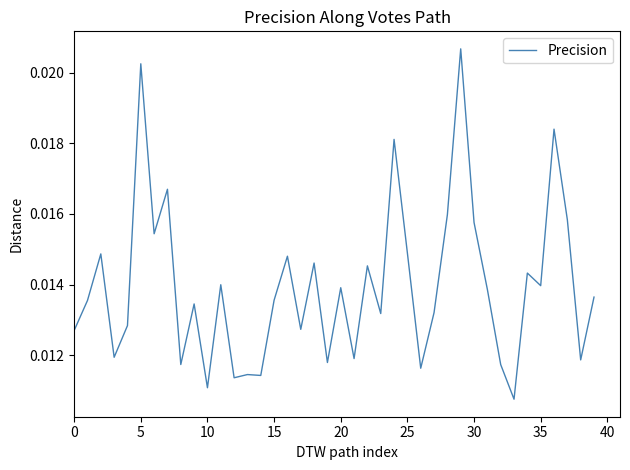

How many lines are shown in the chart?

1